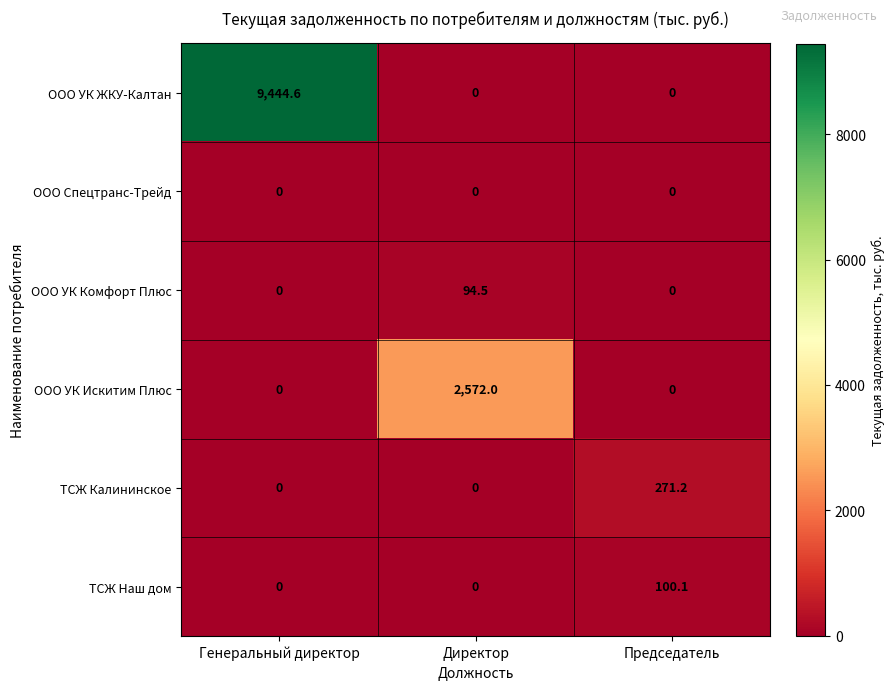

What is the average value of the ООО УК Искитим Плюс series?

857.3